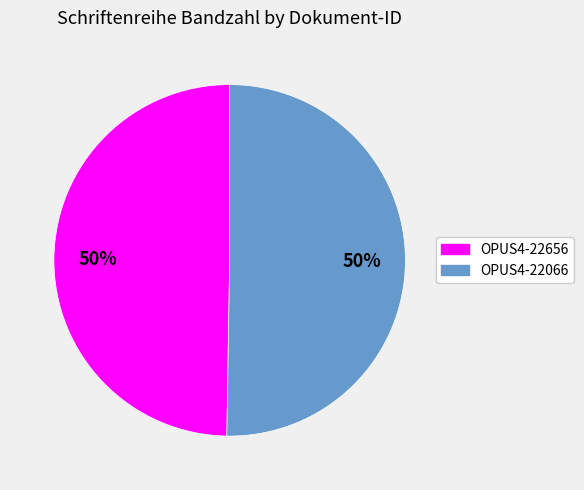

How many slices are in this pie chart?

2